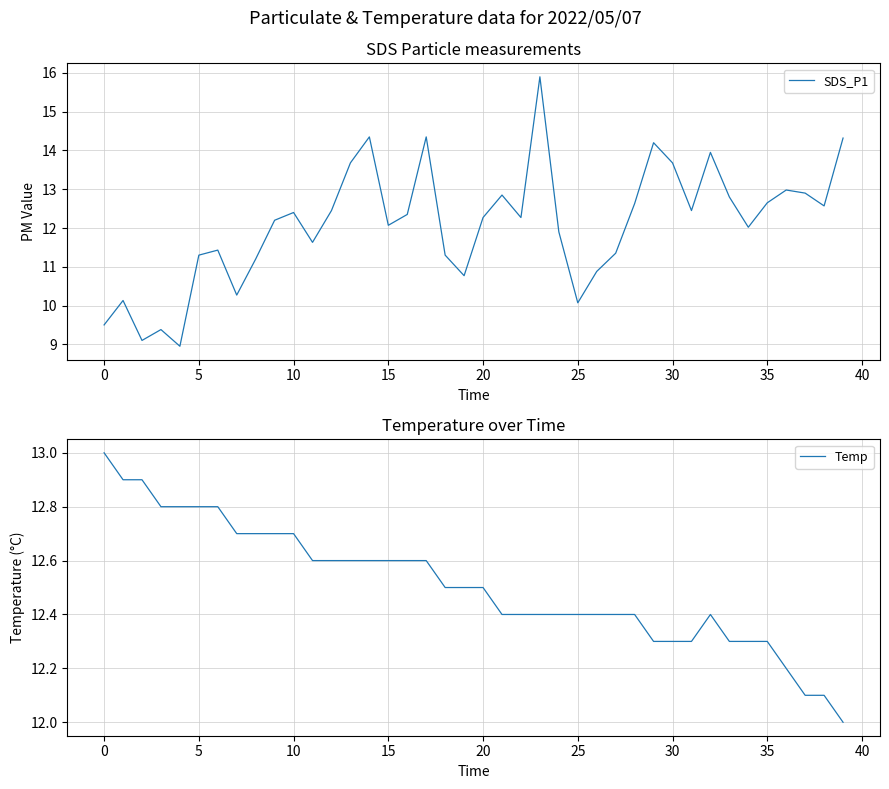

Is it true that Temp equals 6.0 at 14?

False